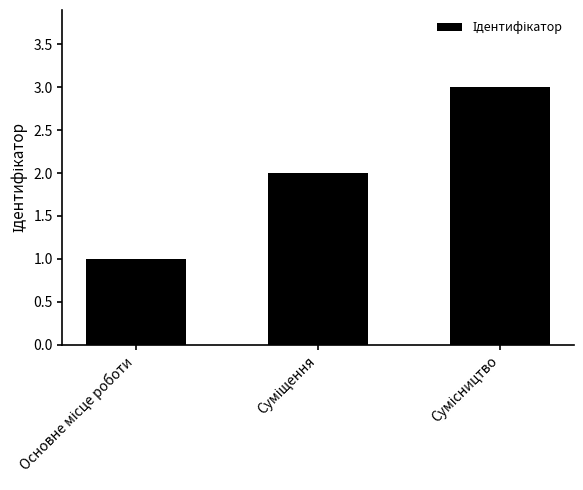

What is the average value?

2